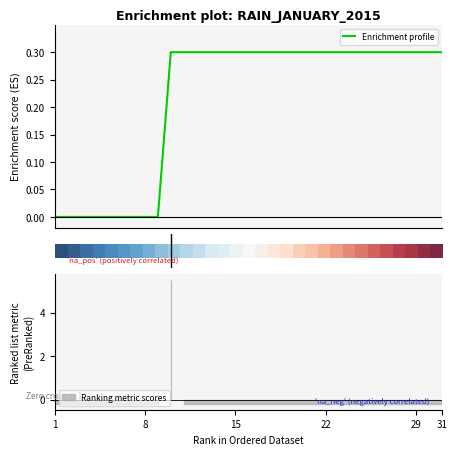

What is the maximum value for Enrichment profile?

0.3